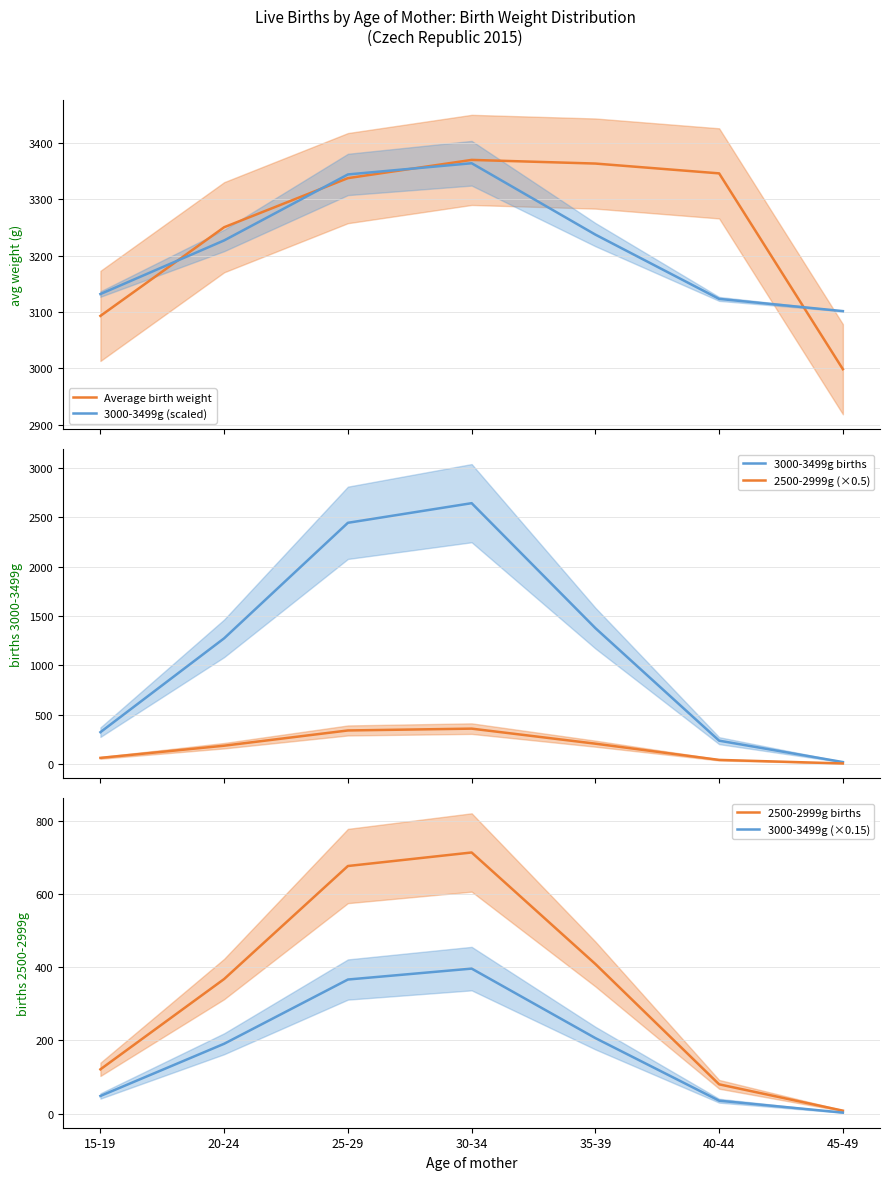

At how many categories does at least one series exceed 2912?

7